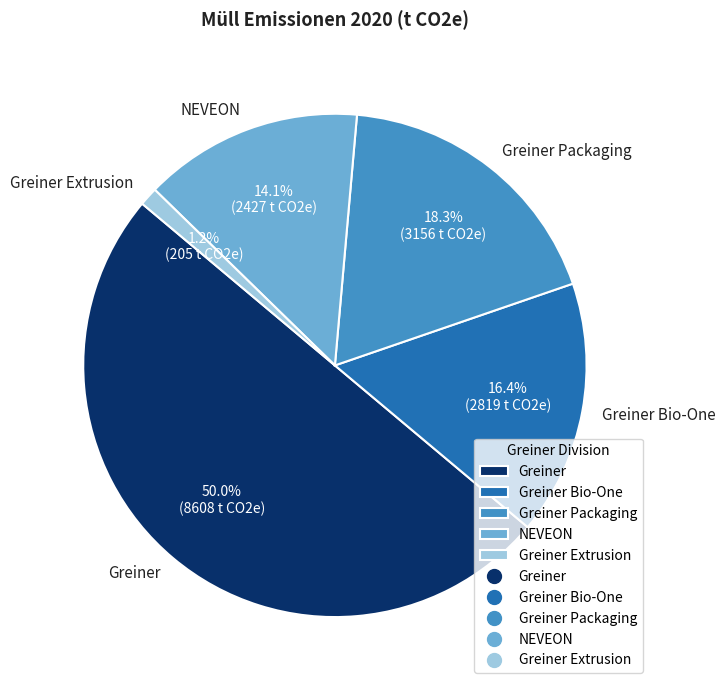

Is it true that Greiner Extrusion is 1% of the pie?

True